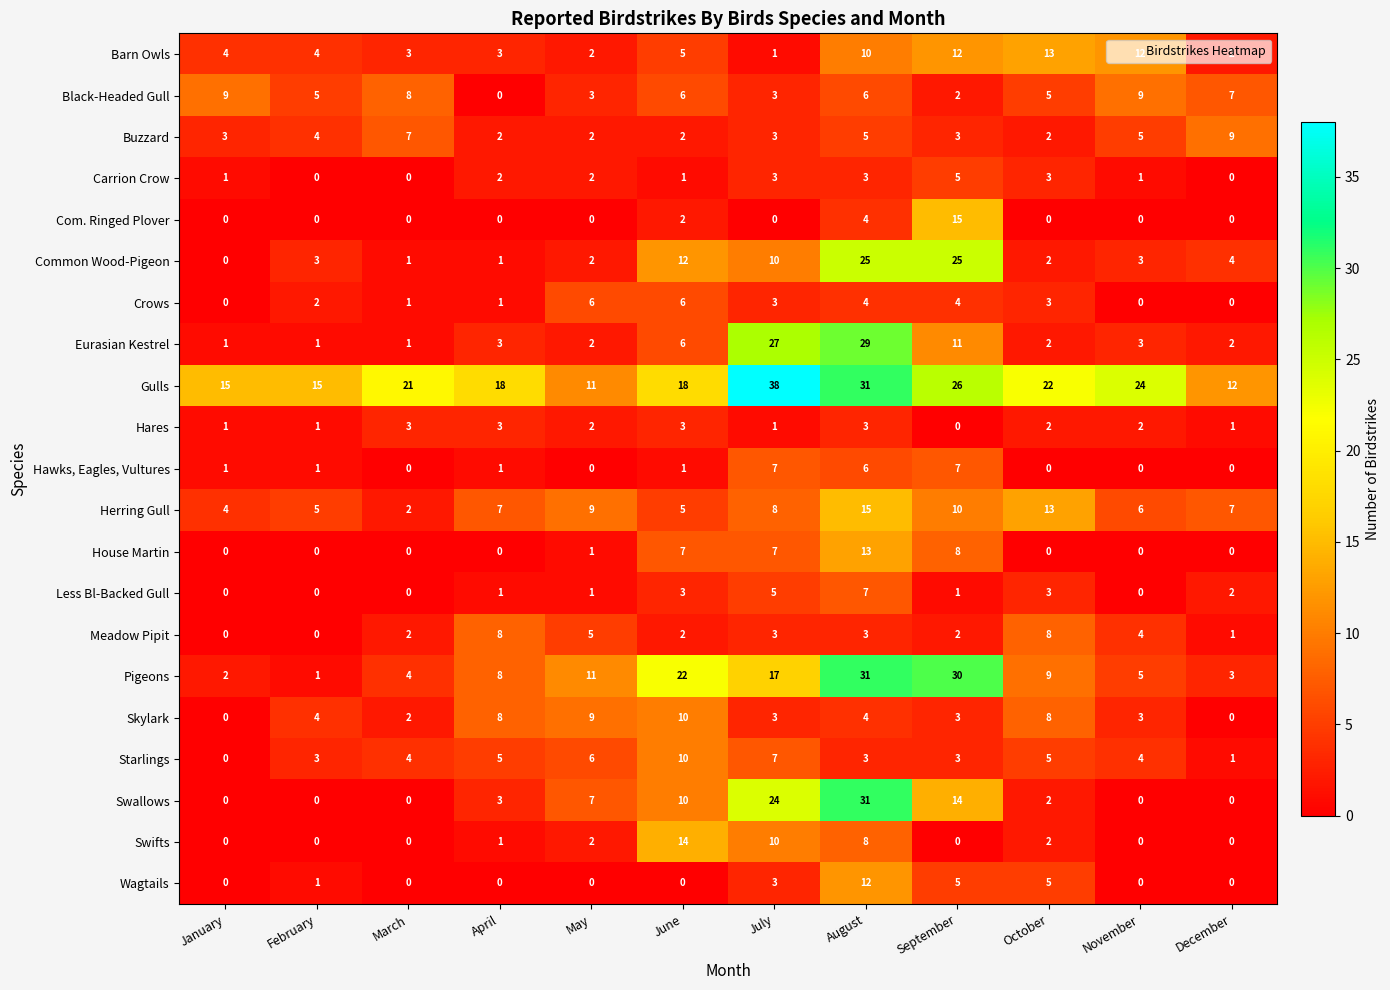

What is the difference between the maximum and minimum values in the Skylark series?

10